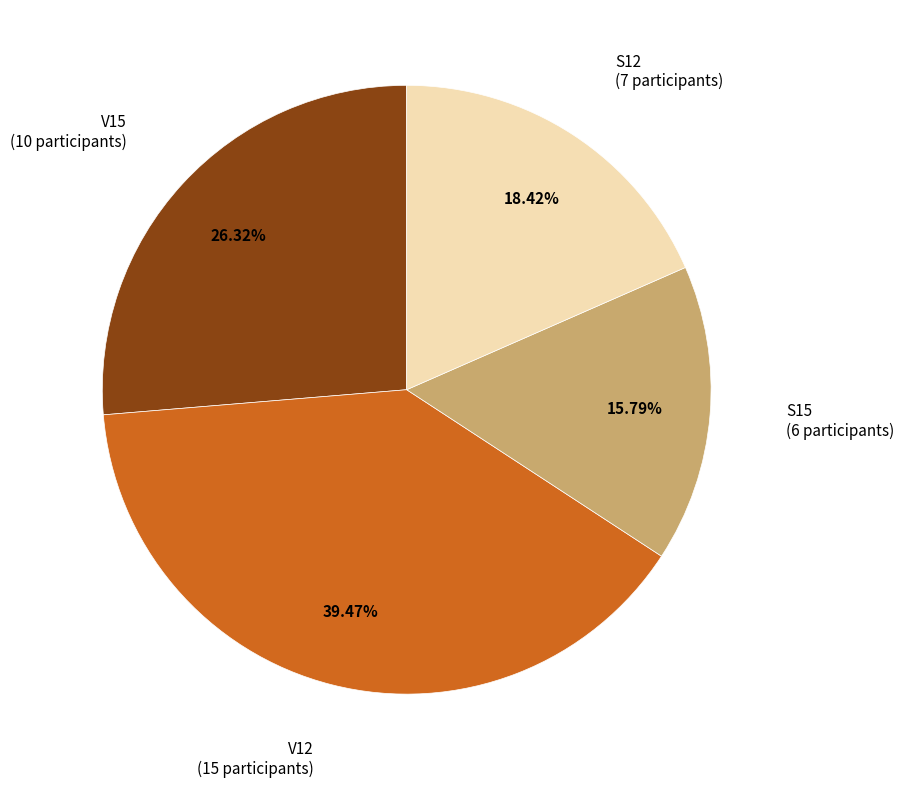

Is there any slice that represents more than half of the pie?

No